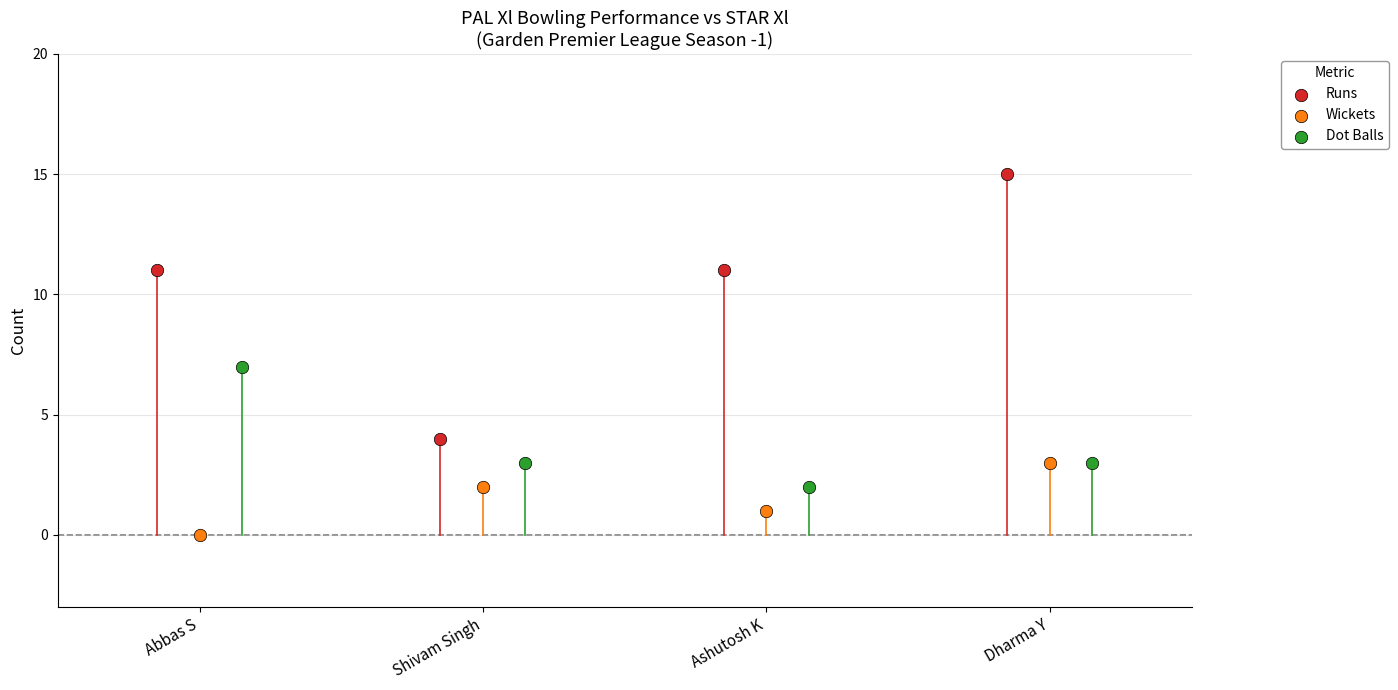

What are all the series names shown in the legend?

Runs, Wickets, Dot Balls